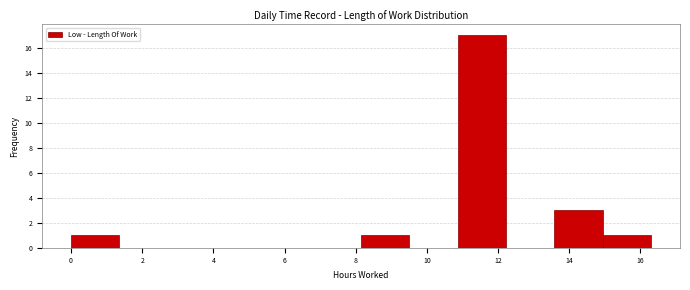

Over which range of the x-axis is the bar tallest?

10.8 to 12.2